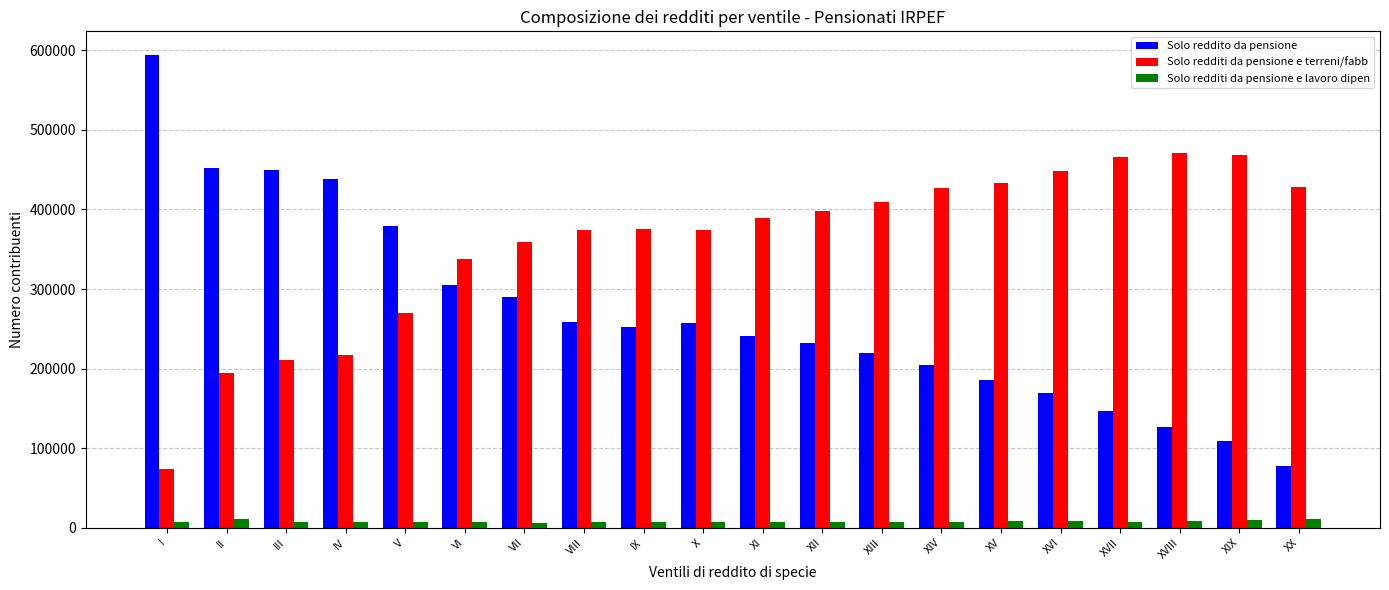

Which series changed the most between XIV and XVIII?

Solo reddito da pensione